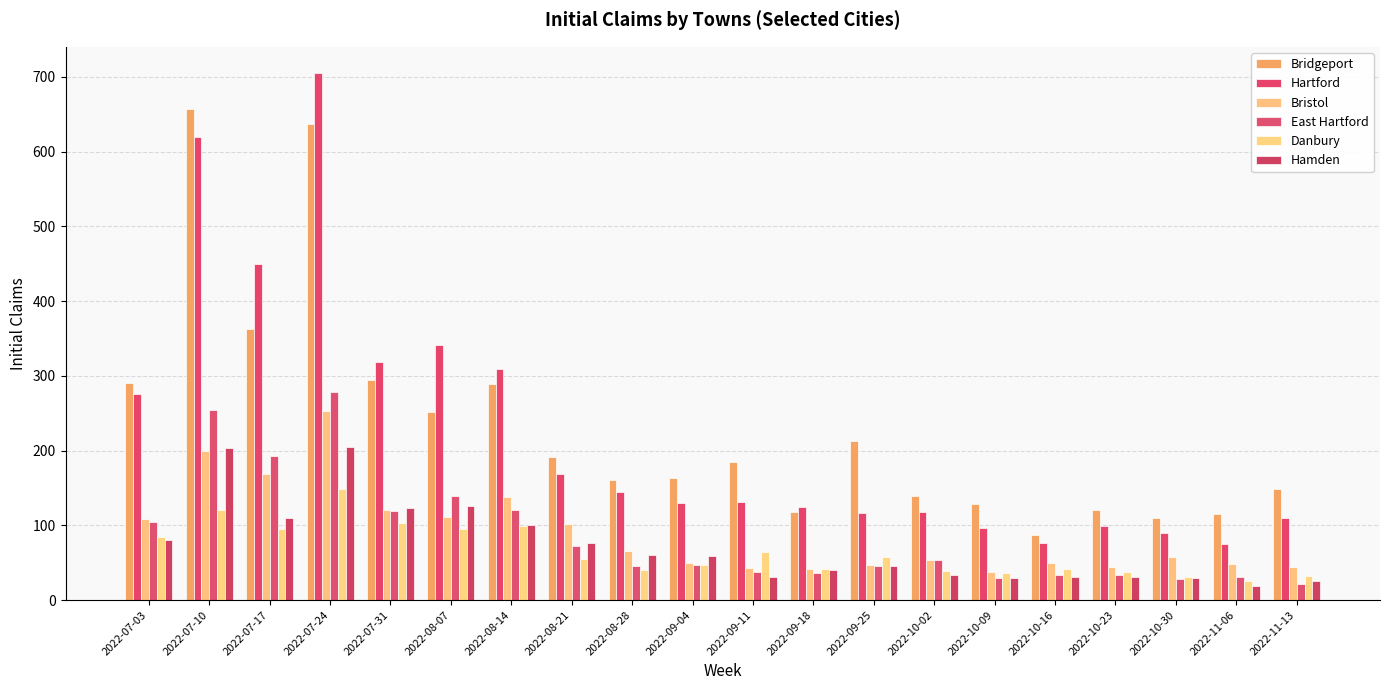

Which has a higher value, 2022-08-21 or 2022-09-04?

2022-08-21